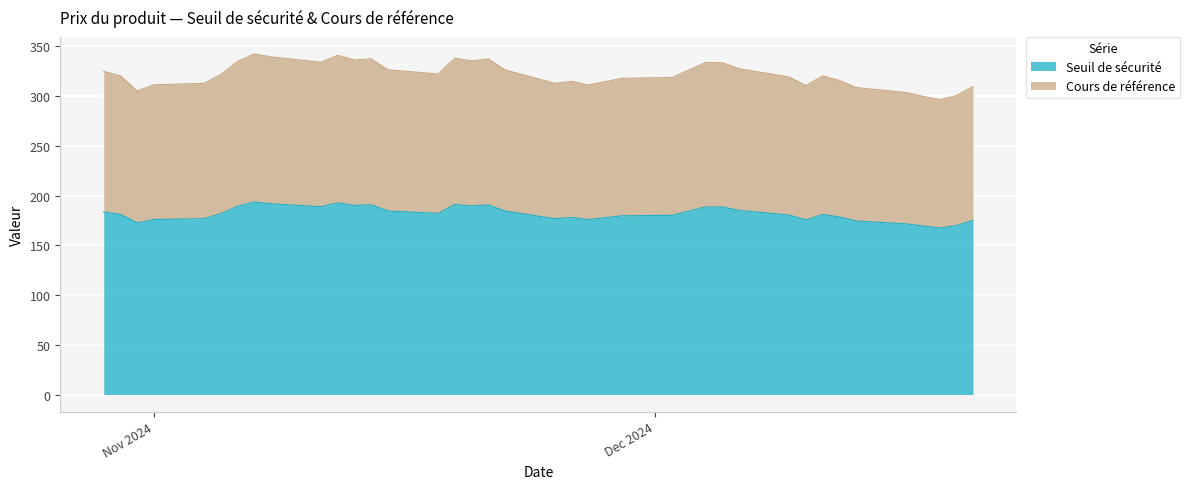

What is the lowest value of the Seuil de sécurité series?

167.6